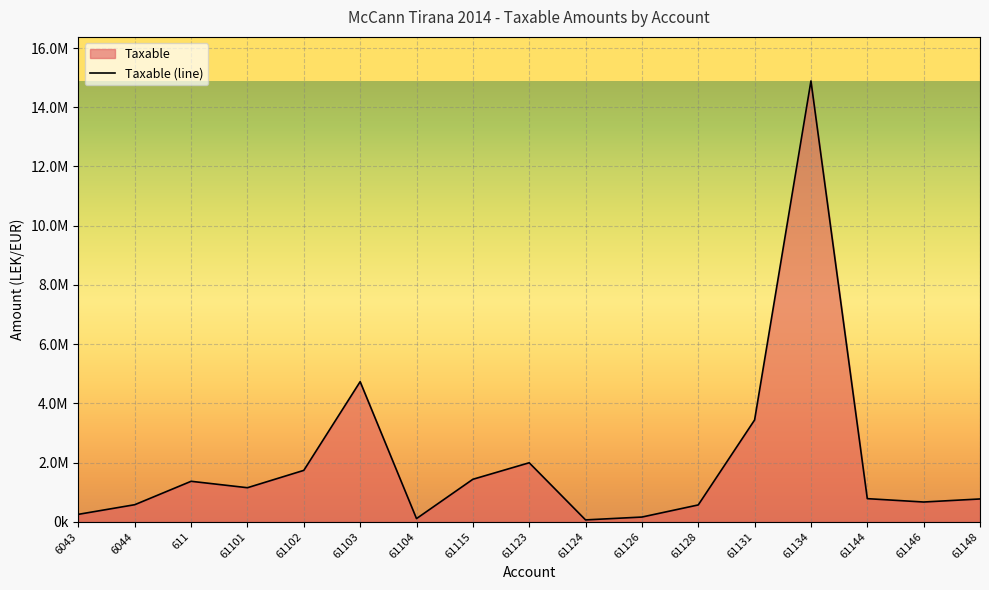

How many interior local valleys (lower than both neighbors) does the data have?

4